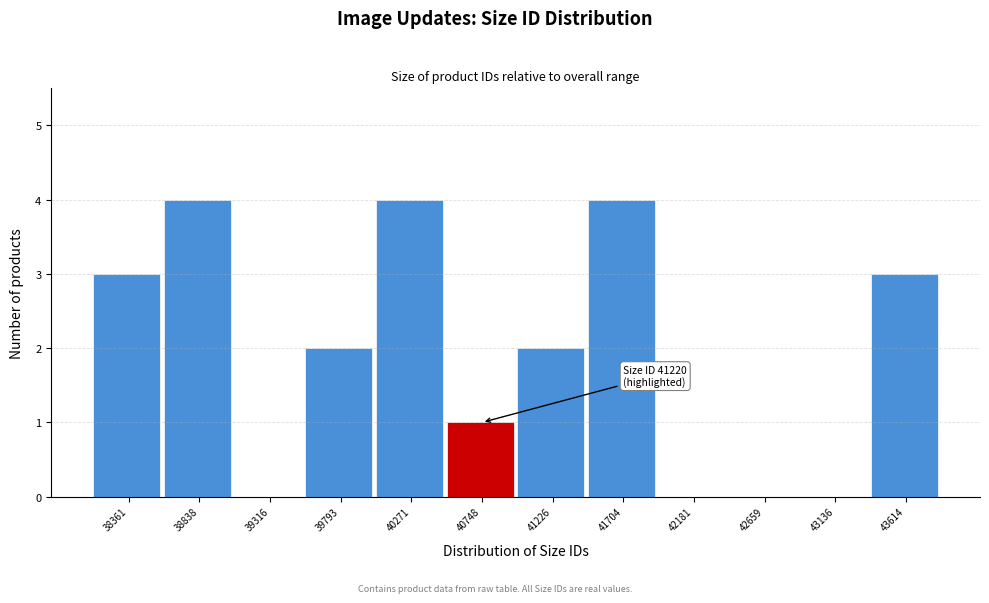

Reading left to right, extract all data points from this chart.

38361=3	38838=4	39316=0	39793=2	40271=4	40748=1	41226=2	41704=4	42181=0	42659=0	43136=0	43614=3